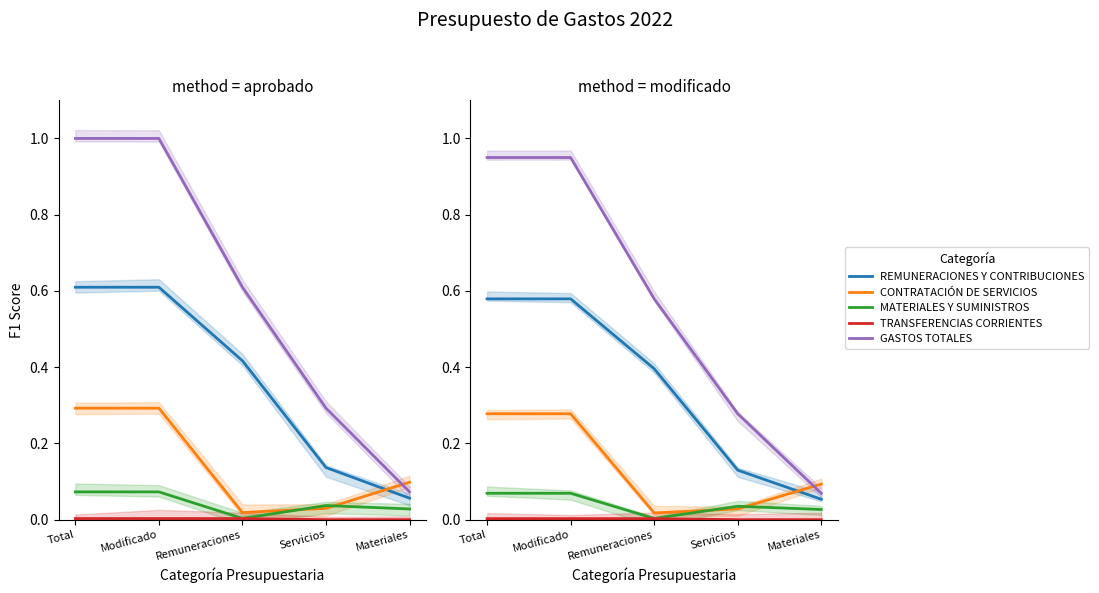

What is the label of the 5th point from the left?

Materiales